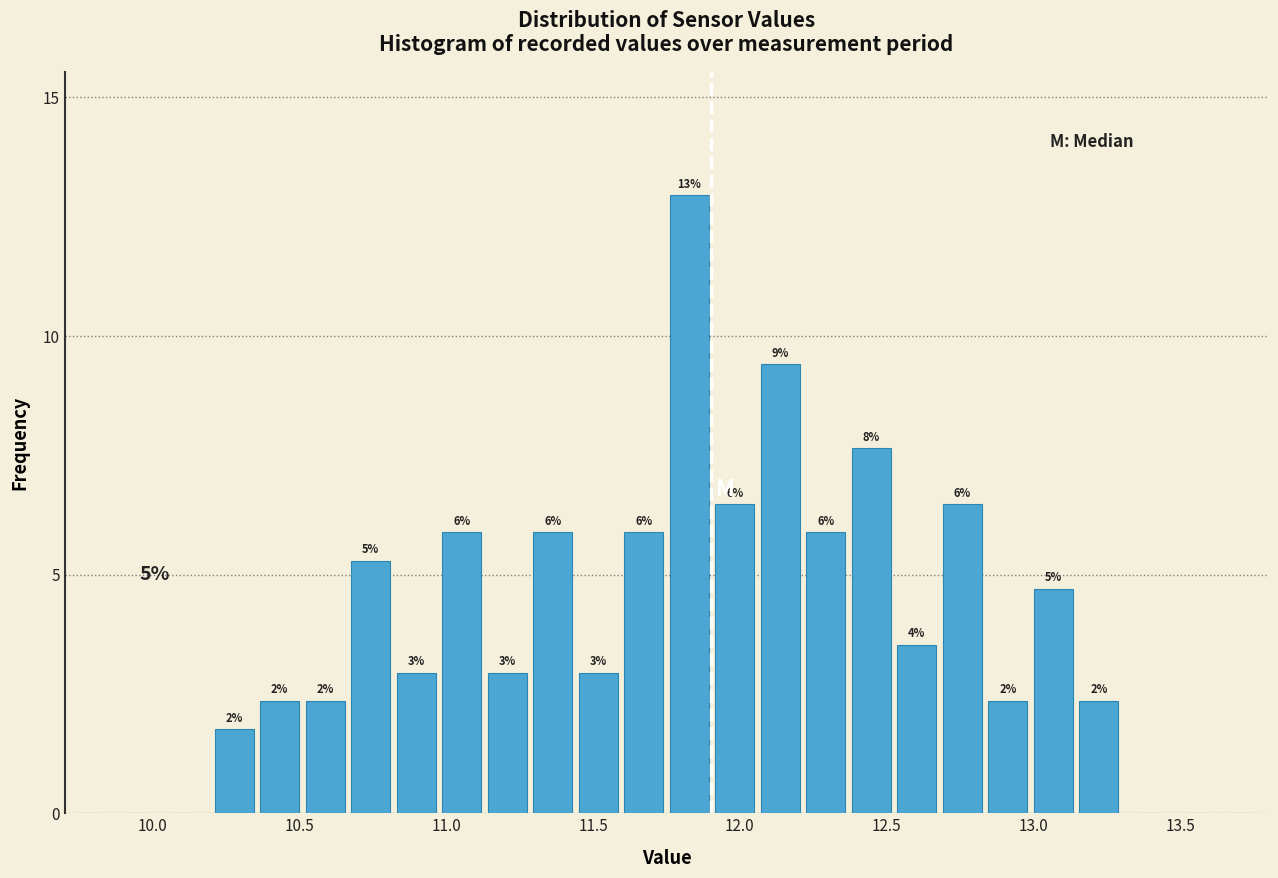

Read against the x-axis, roughly where is the centre of the tallest bar?

11.85